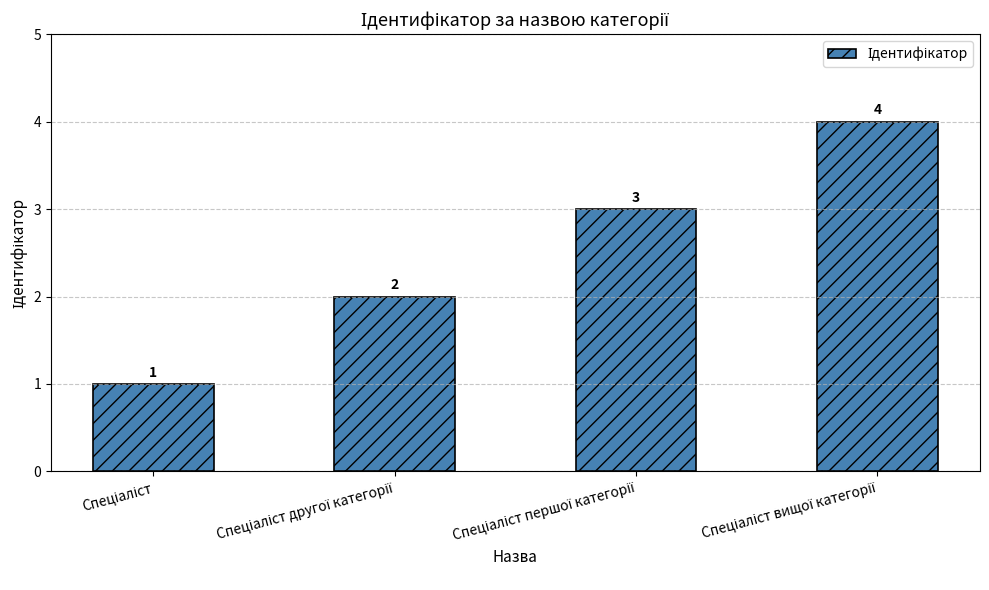

Count the values in the range 2 to 4.

3